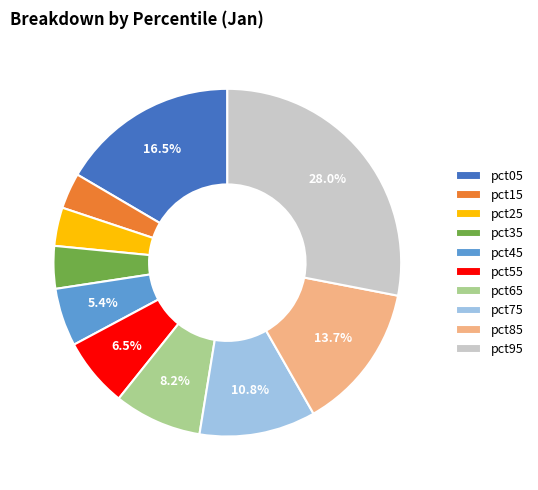

Between pct45 and pct95, which is larger?

pct95